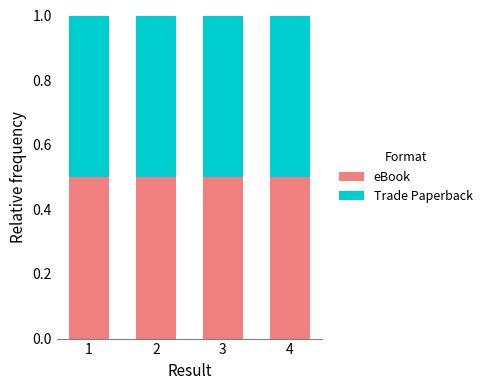

What are all the series names shown in the legend?

eBook, Trade Paperback